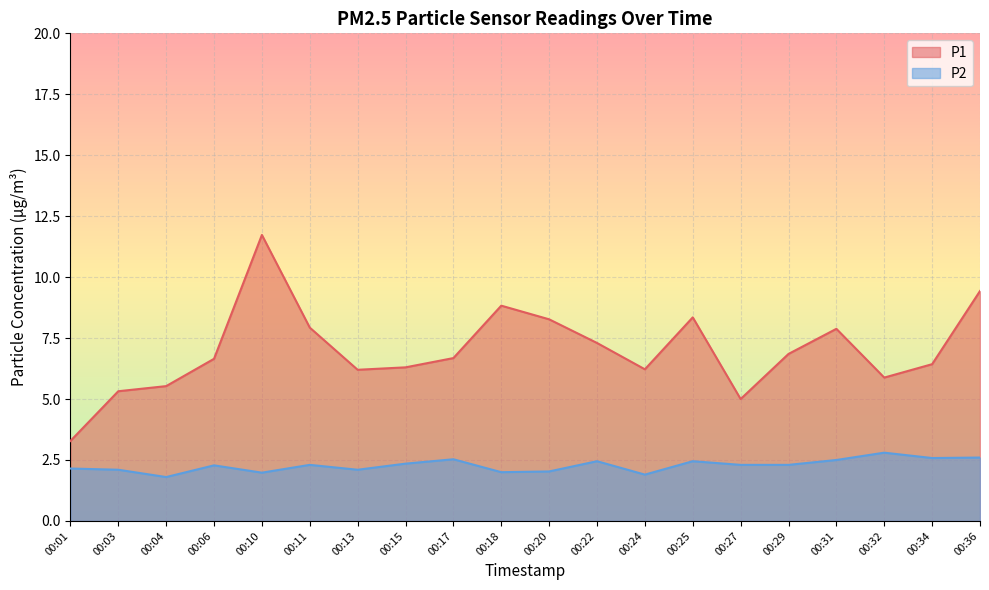

What is the value of the P1 point at the 6th from the left?

7.9